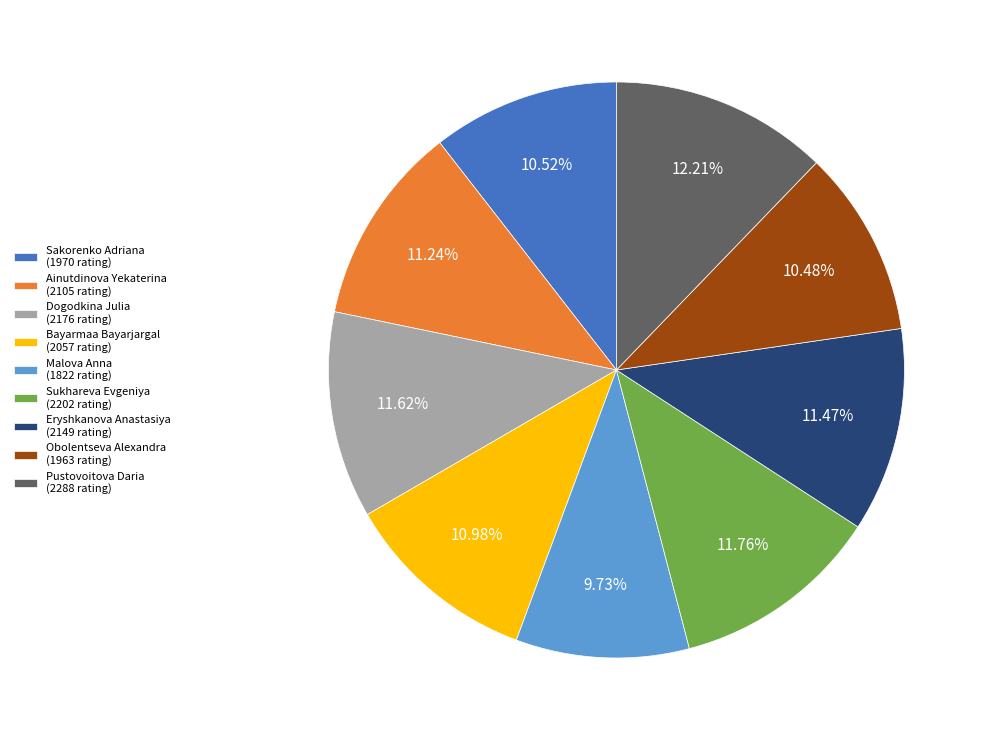

How many slices are in this pie chart?

9